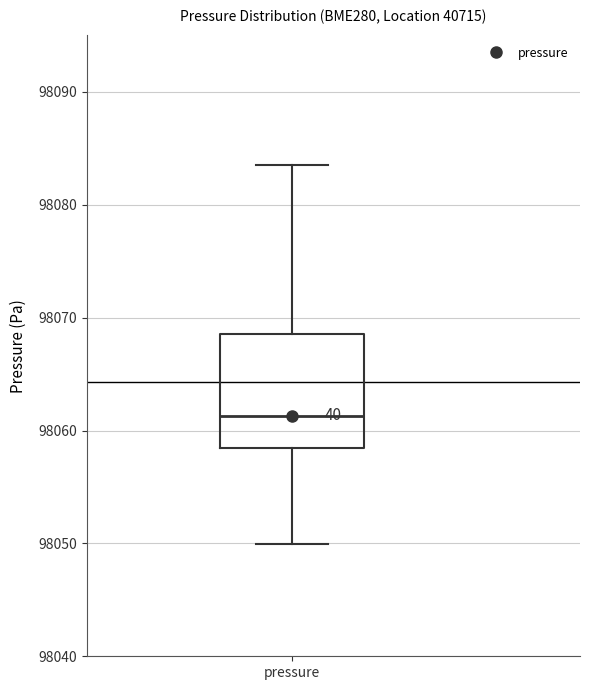

Read this box plot against the y-axis: the position of the median line, the range covered by the box, and the ends of both whiskers. The values are not printed on the chart, so give them approximately, as read against the axis.

median 98061, box 98058 to 98069, whiskers 98050 to 98084